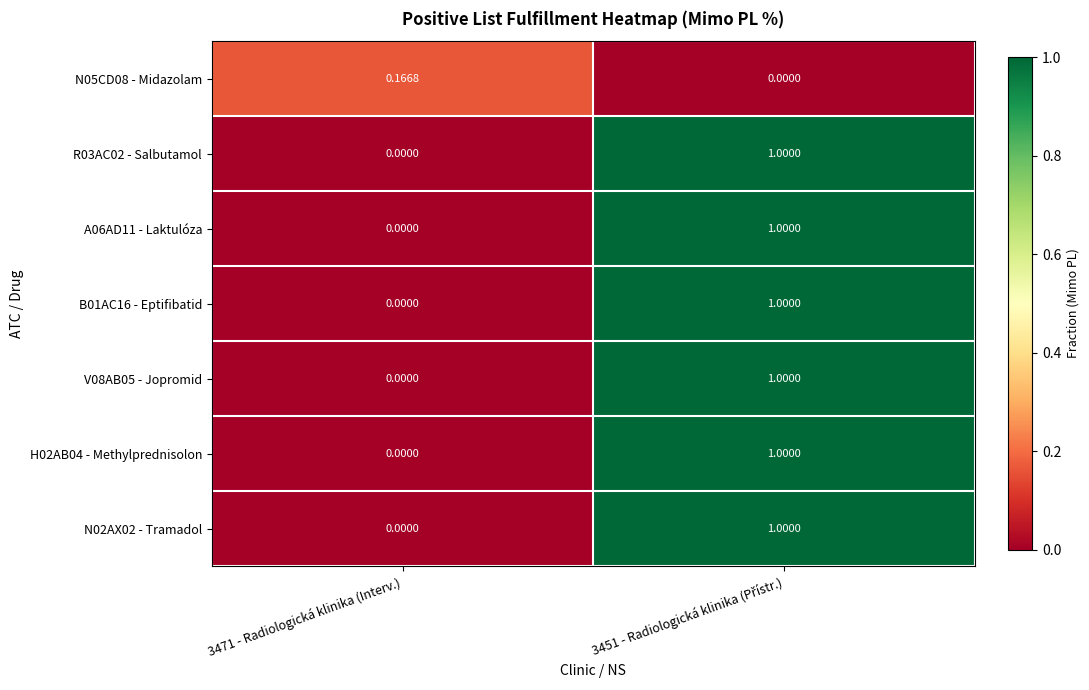

How many categories are shown in the chart?

2